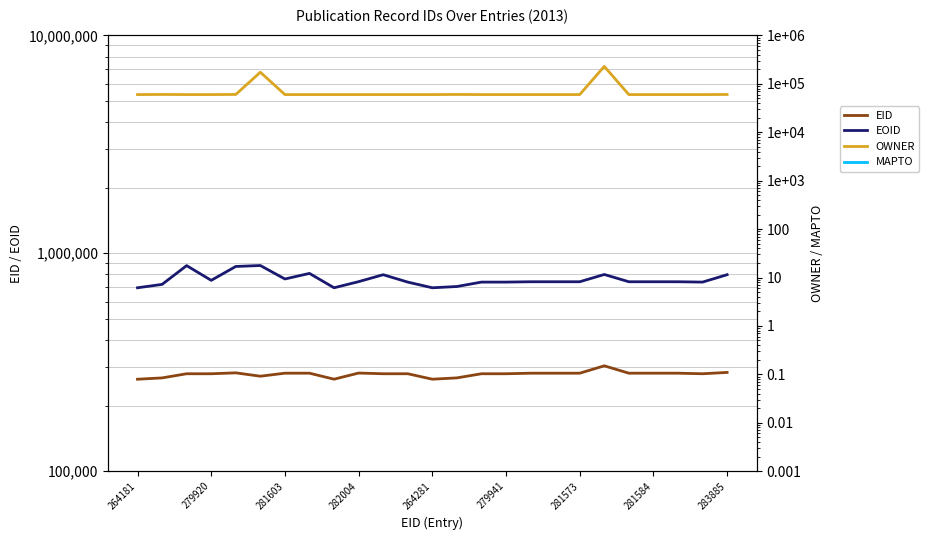

True or false: EOID and OWNER intersect in this chart.

False